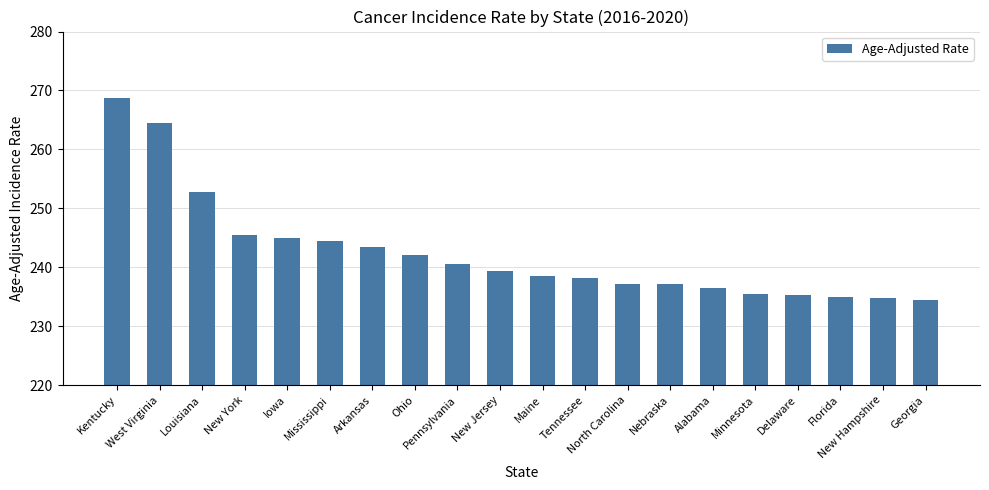

What position from the right is Arkansas?

14